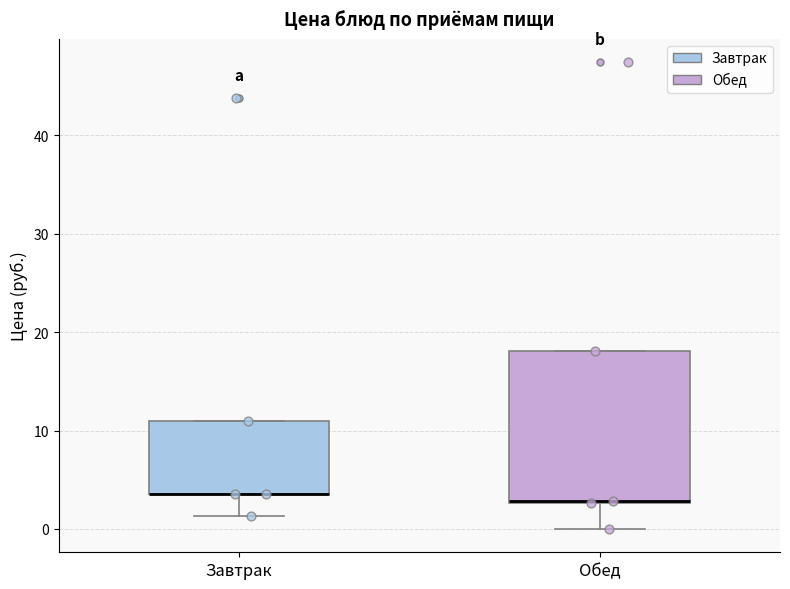

Comparing the boxes themselves (not the whiskers), which one is the tallest?

Обед